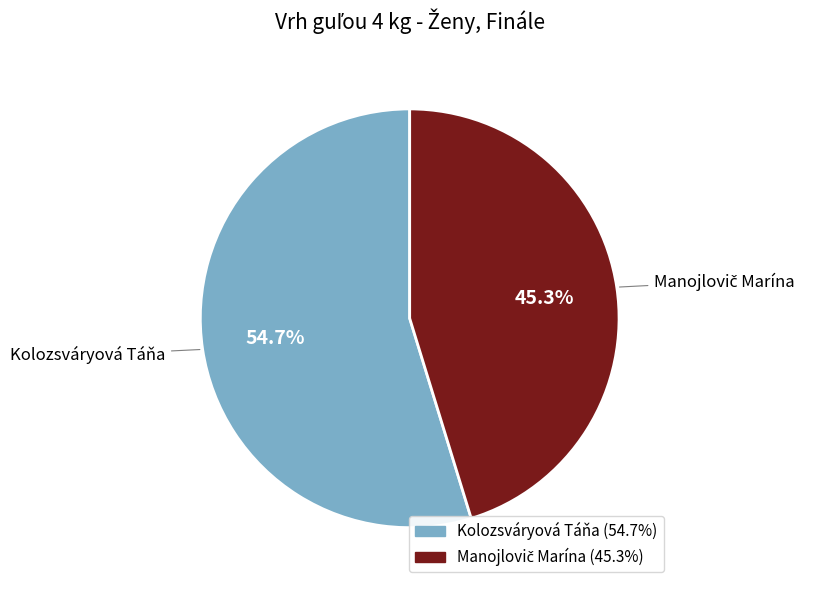

What percentage is NOT represented by Kolozsváryová Táňa?

45.3%